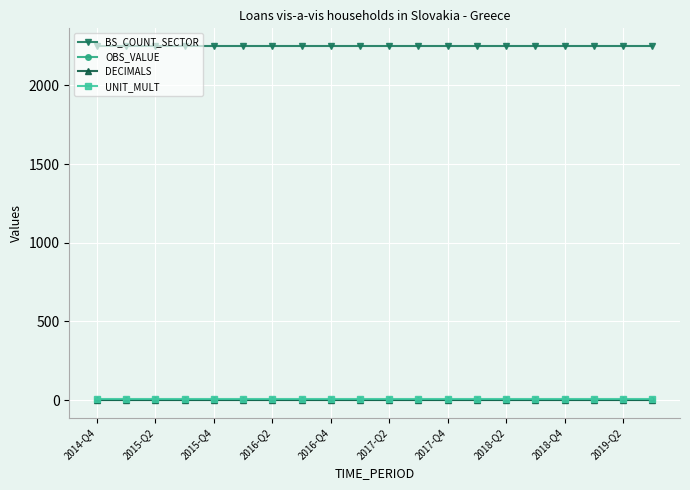

Which series has the largest total across all categories?

BS_COUNT_SECTOR